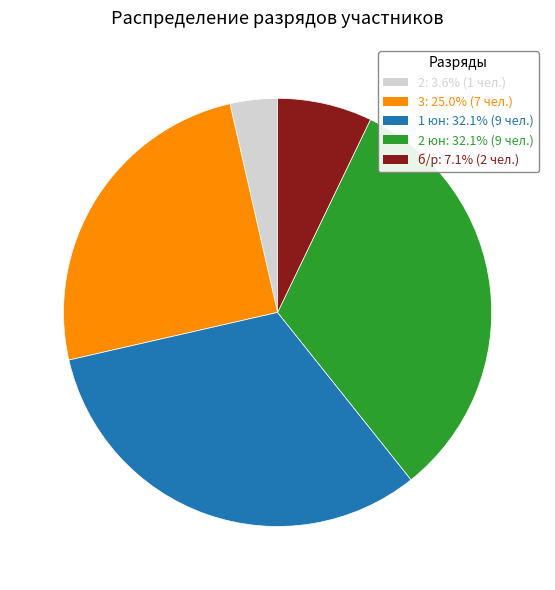

Is there a majority slice in this chart?

No